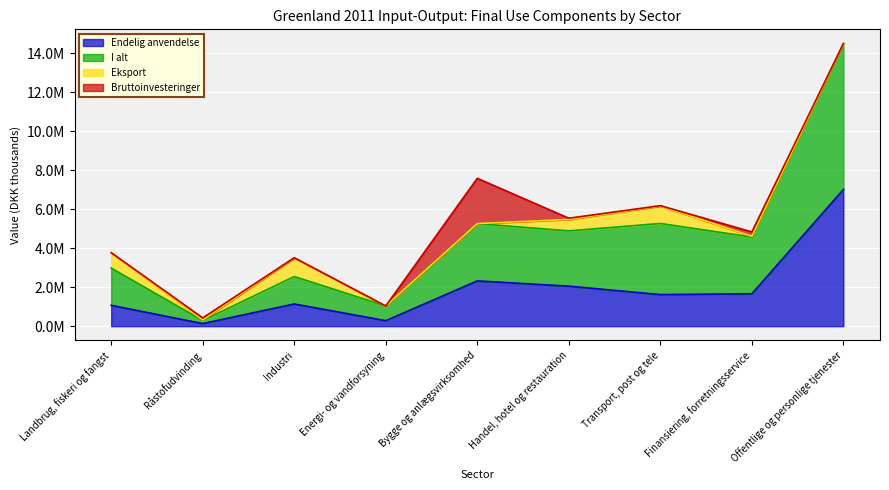

What are all the series names shown in the legend?

Endelig anvendelse, I alt, Eksport, Bruttoinvesteringer